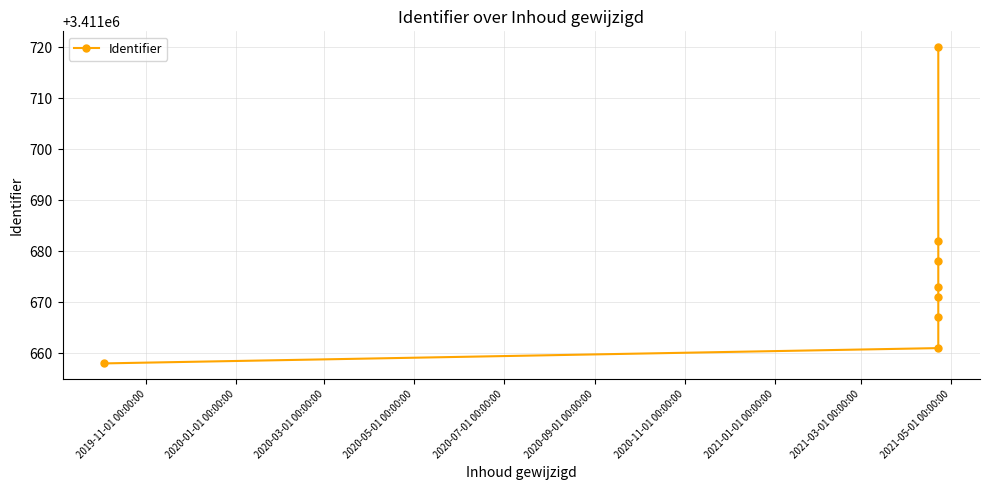

Reading left to right, extract all data points from this chart.

3411658	3411661	3411667	3411671	3411673	3411678	3411682	3411720